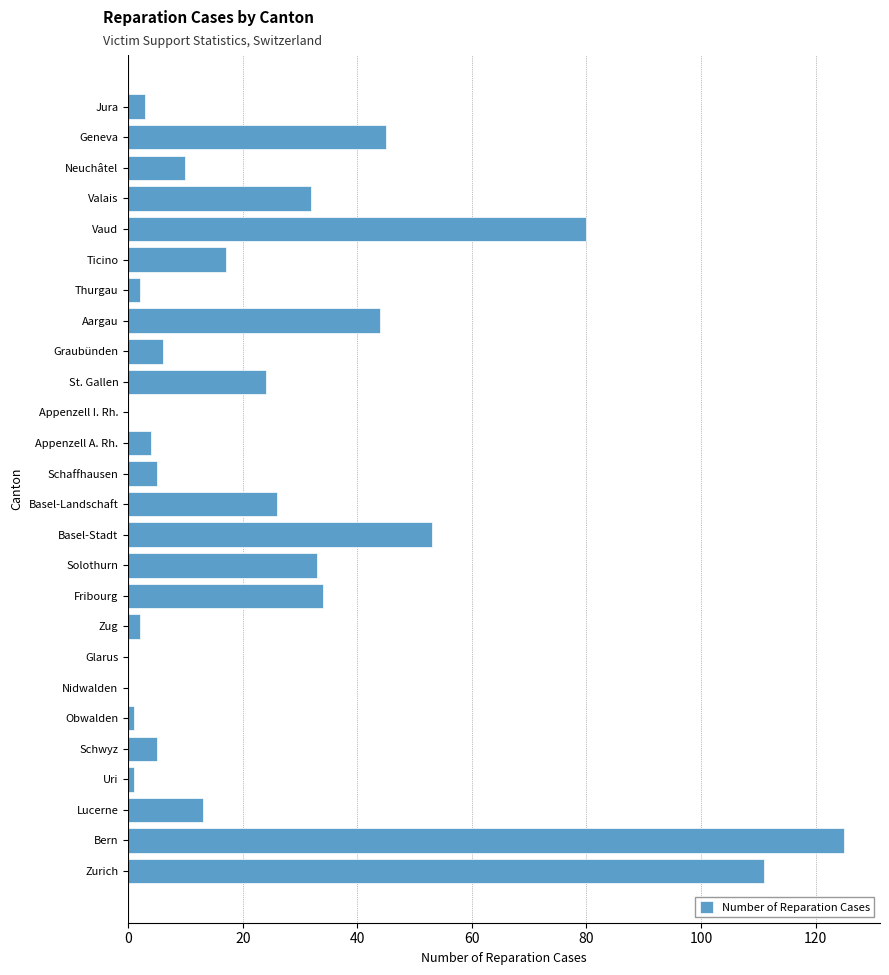

Reading bottom to top, transcribe all the data shown in this chart.

Zurich=111	Bern=125	Lucerne=13	Uri=1	Schwyz=5	Obwalden=1	Nidwalden=0	Glarus=0	Zug=2	Fribourg=34	Solothurn=33	Basel-Stadt=53	Basel-Landschaft=26	Schaffhausen=5	Appenzell A. Rh.=4	Appenzell I. Rh.=0	St. Gallen=24	Graubünden=6	Aargau=44	Thurgau=2	Ticino=17	Vaud=80	Valais=32	Neuchâtel=10	Geneva=45	Jura=3